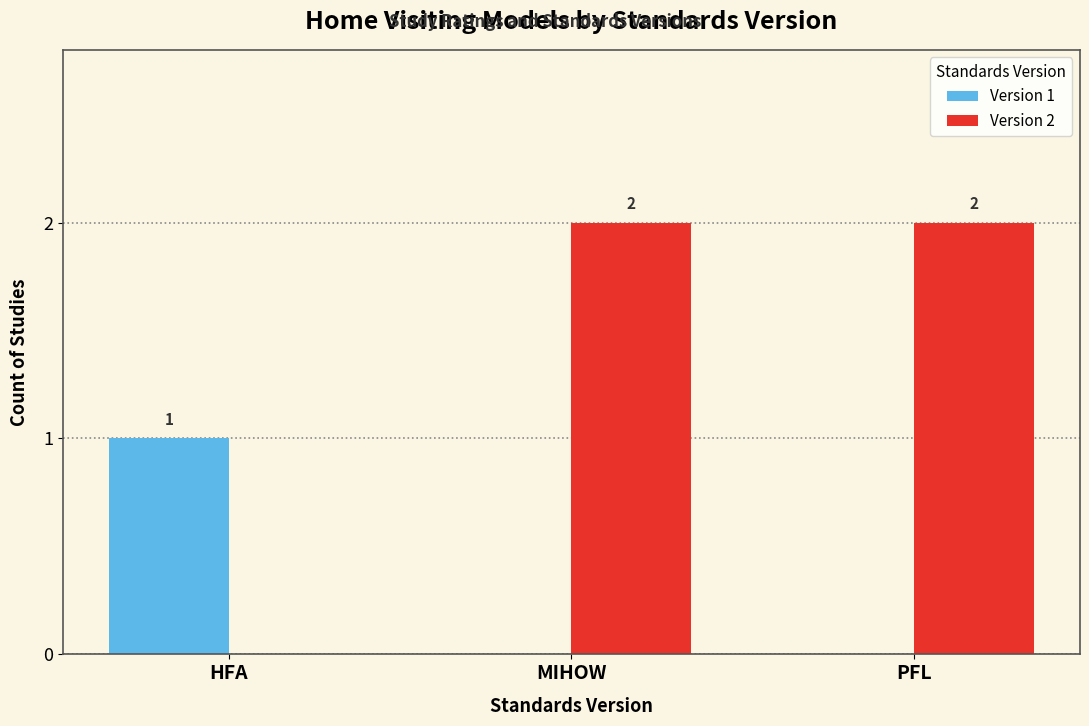

Reading left to right, what are all the values shown in this chart?

Version 1: HFA=1	MIHOW=0	PFL=0
Version 2: HFA=0	MIHOW=2	PFL=2